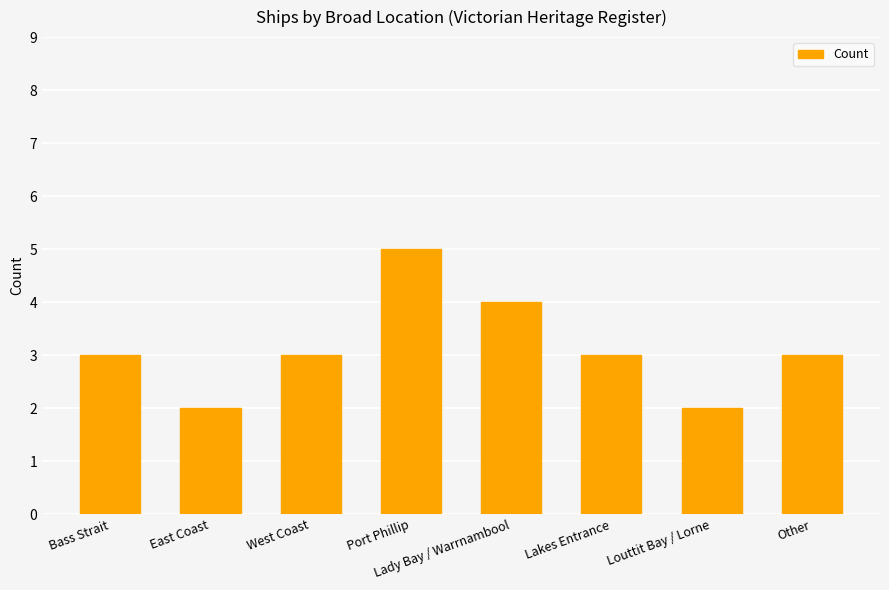

What position from the left is West Coast?

3